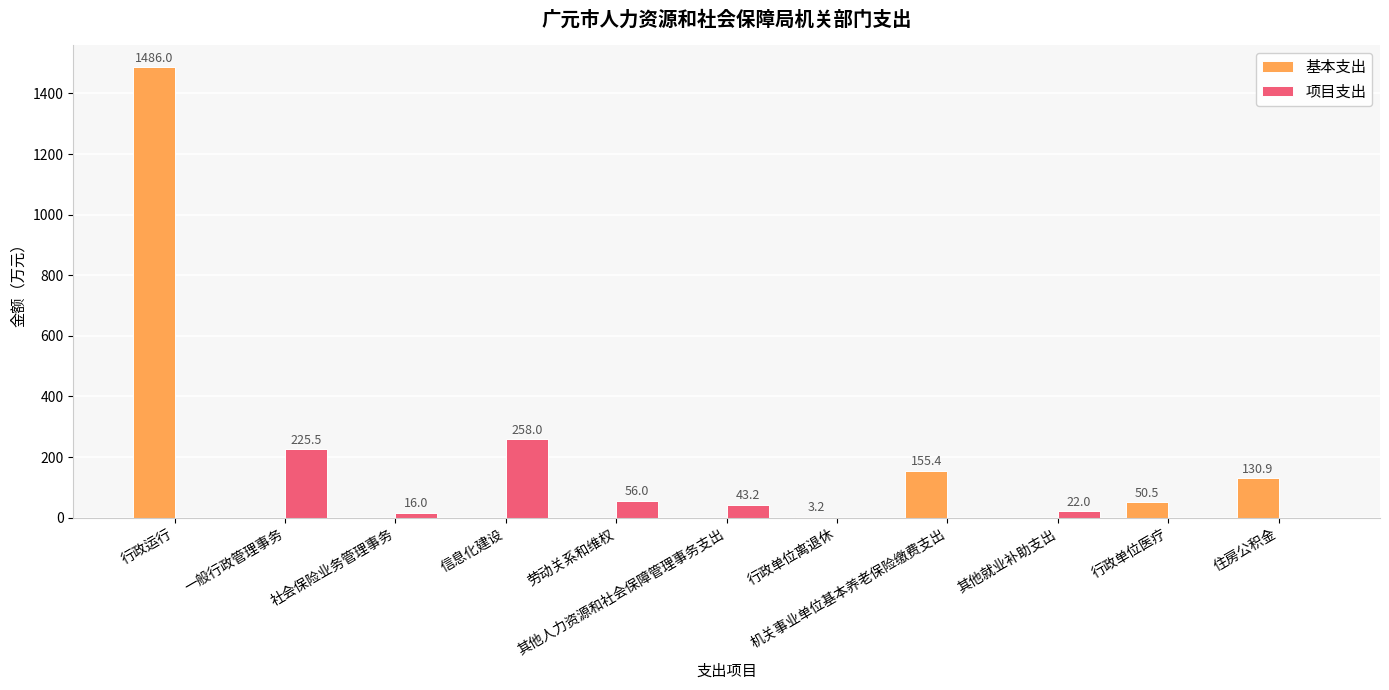

What is the spread (max minus min) of values at 住房公积金?

130.9